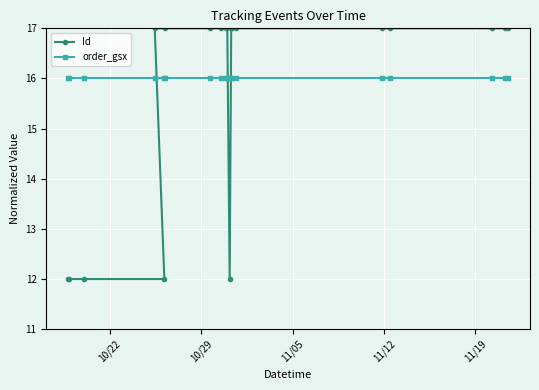

Rank the series by their maximum value, from lowest to highest.

order_gsx, Id